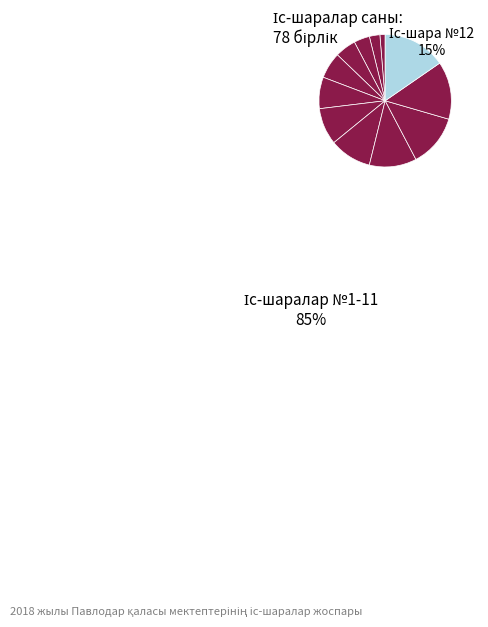

How many segments does this pie chart have?

12